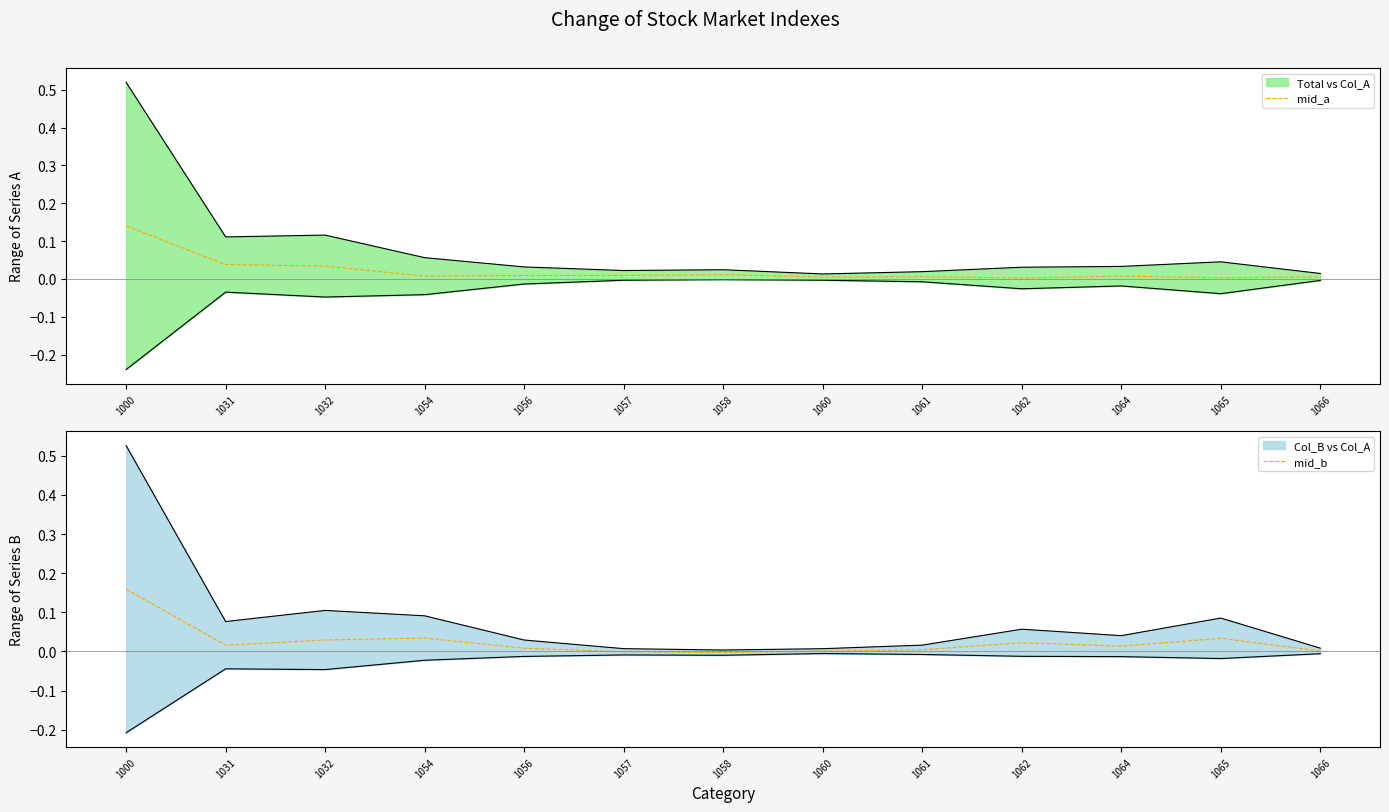

The mid_a series shows 0.0 at 1066. True or false?

True